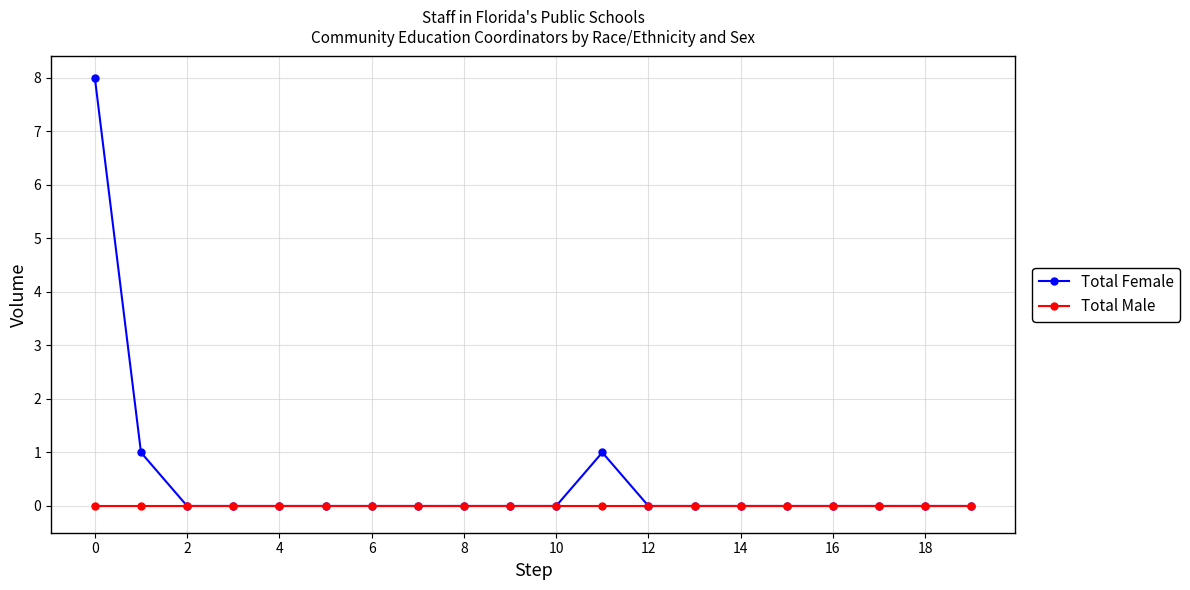

What is the value of the Total Female point at the 2nd from the left?

1